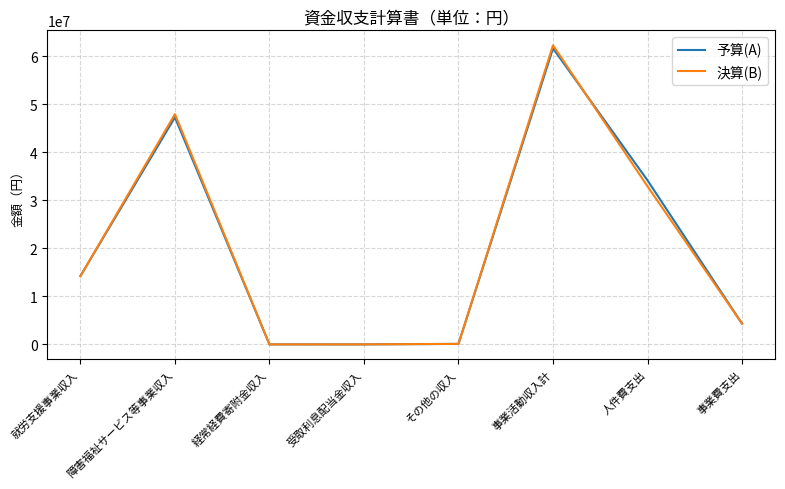

At which label does 予算(A) reach its peak?

事業活動収入計